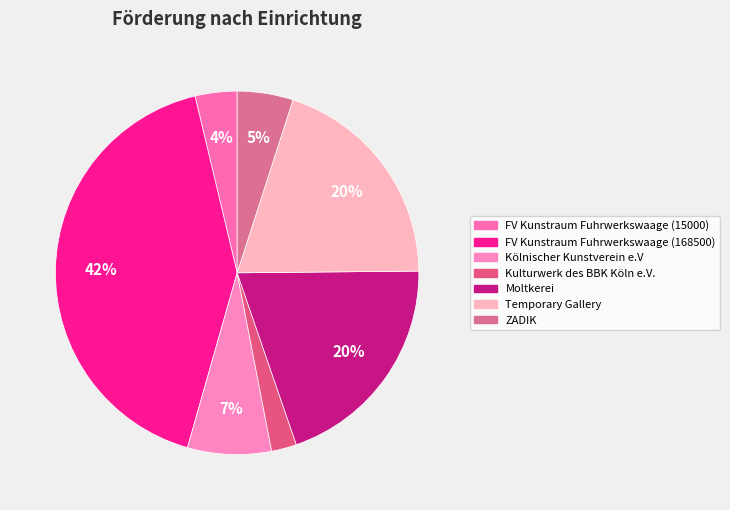

Which has a higher value, Temporary Gallery or ZADIK?

Temporary Gallery